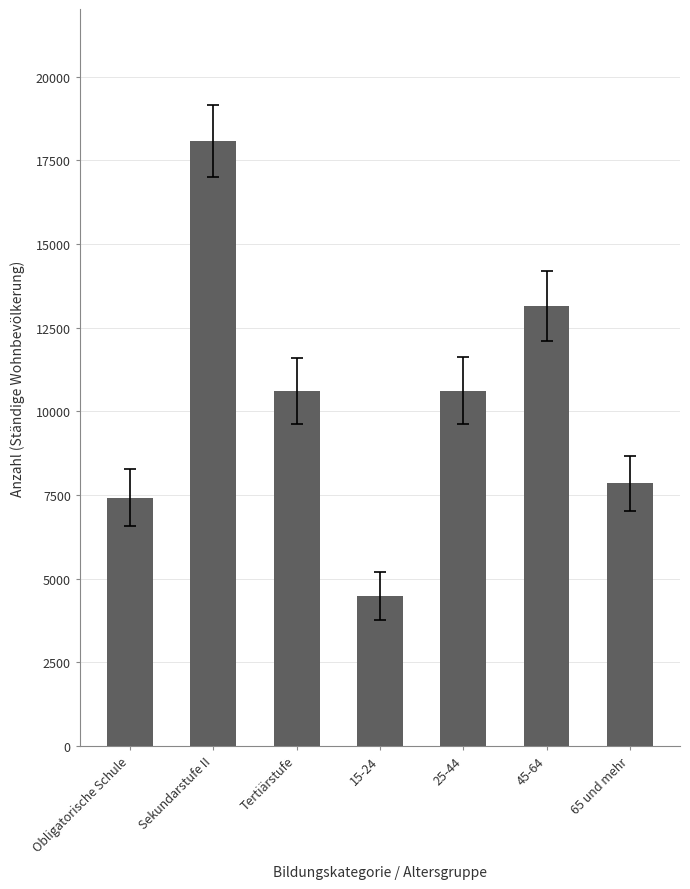

At which category does the chart reach its peak across all series?

Sekundarstufe II